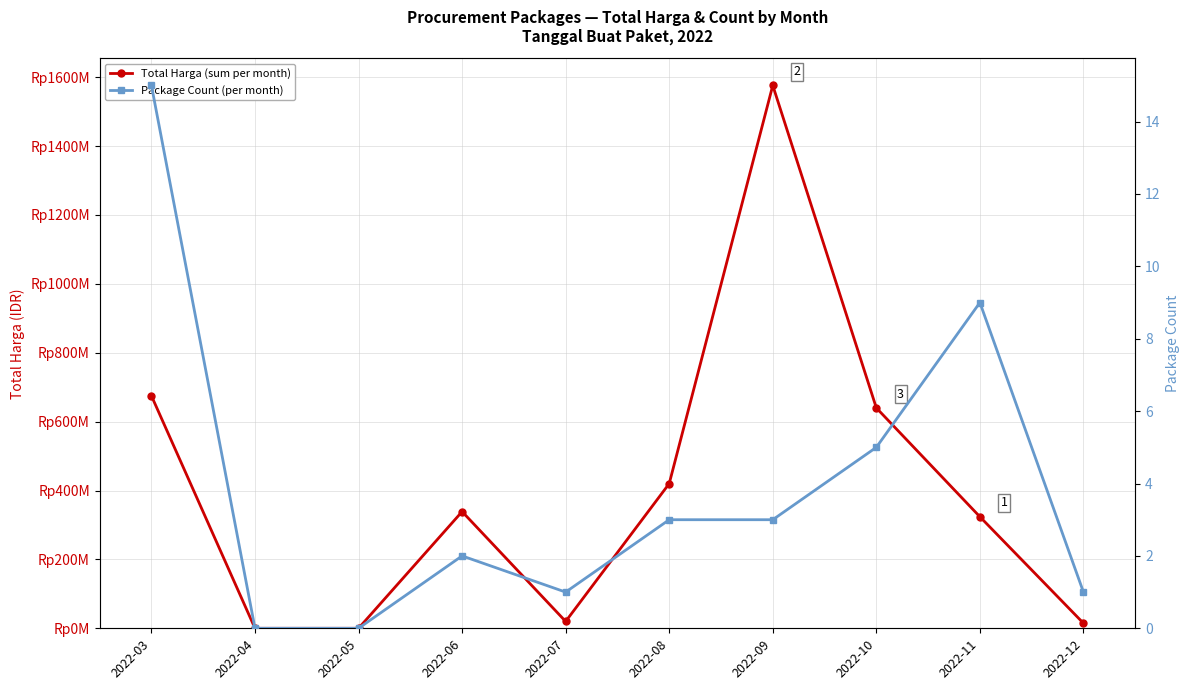

Which series changed the most between 2022-04 and 2022-05?

Total Harga (sum per month)